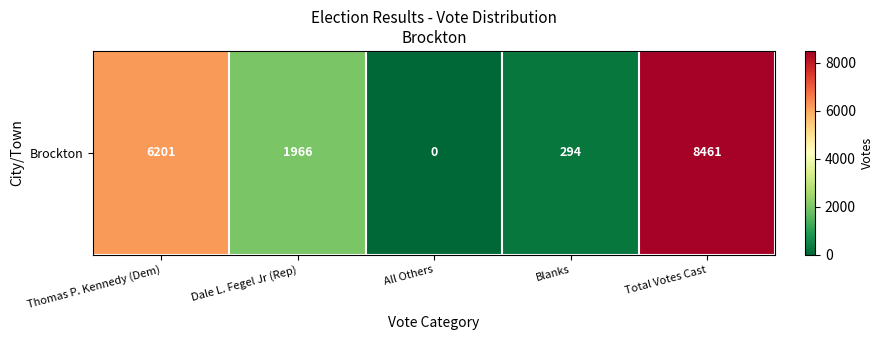

What is the sum of the values at Total Votes Cast and All Others?

8461